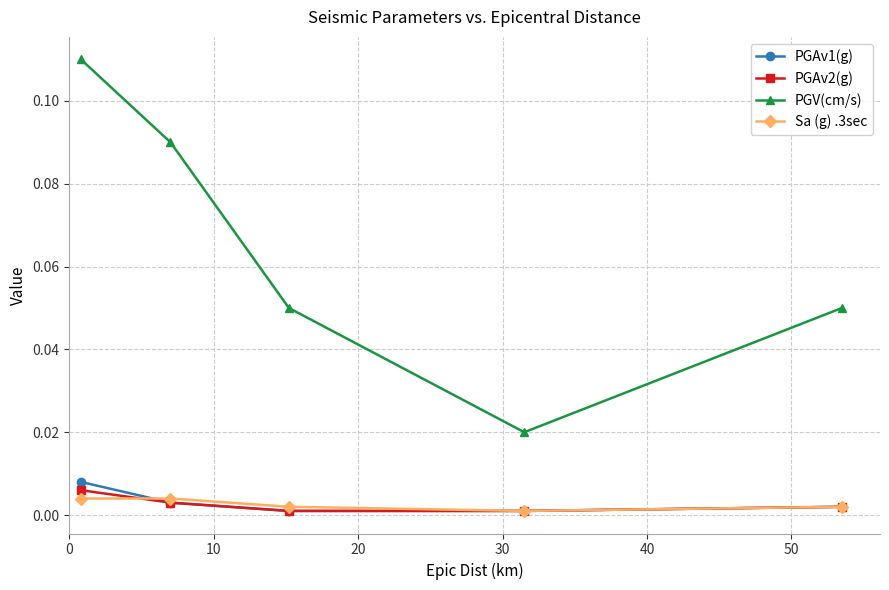

Which series has the widest spread of values?

PGV(cm/s)